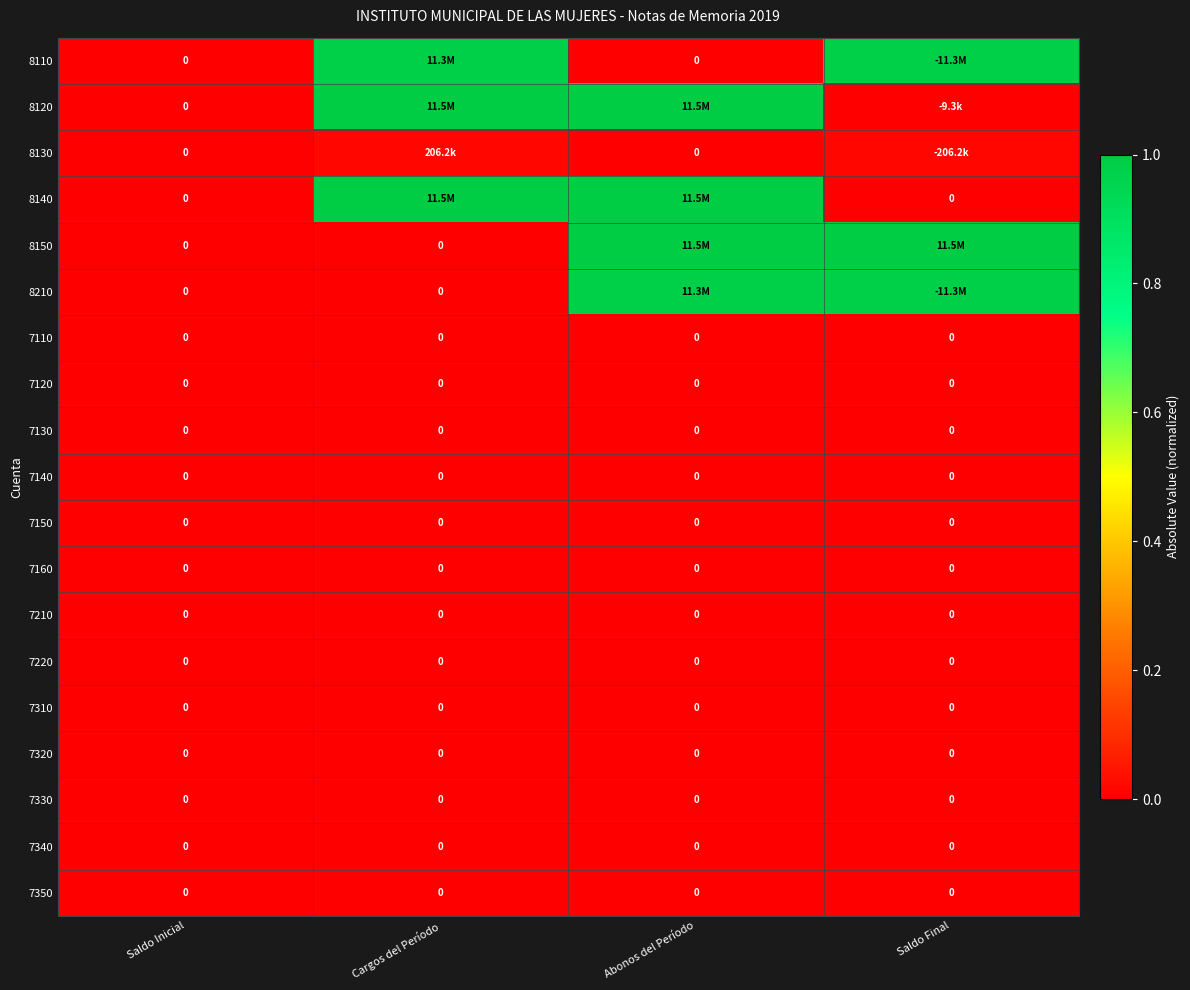

At which label is 7130 closest to 0?

Saldo Inicial